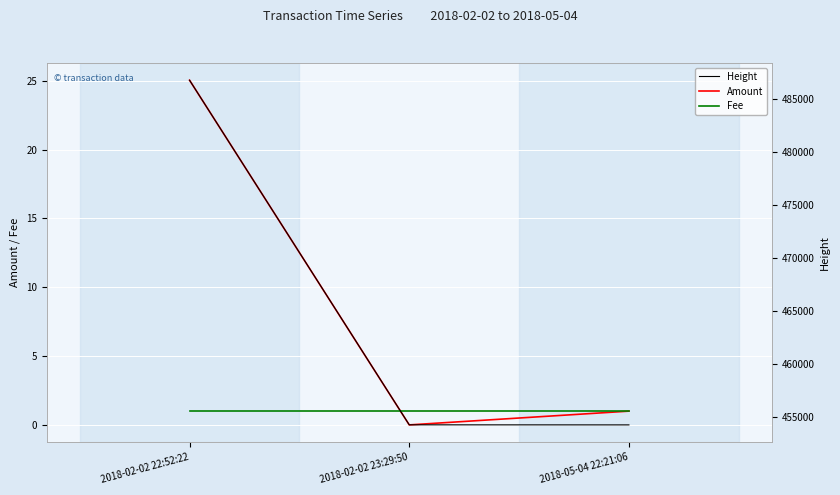

Count the number of data series in this chart.

3